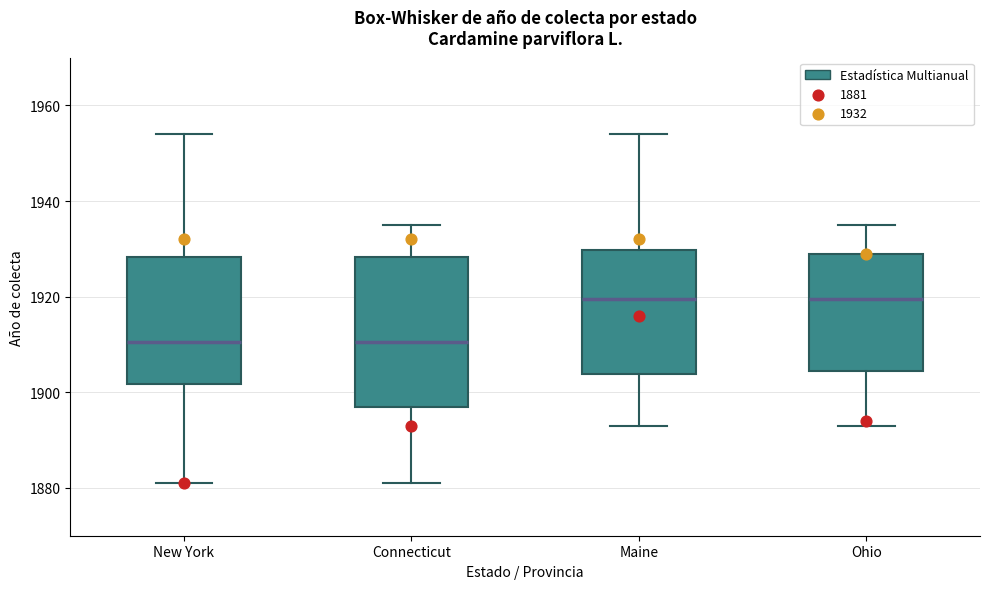

Reading left to right, transcribe this box plot: for each box, give where its median line is, the range the box spans, and where its two whiskers end, as read against the y-axis. The values are not printed on the chart, so give them approximately, as read against the axis.

New York: median 1910, box 1902 to 1928, whiskers 1882 to 1954
Connecticut: median 1910, box 1898 to 1928, whiskers 1882 to 1936
Maine: median 1920, box 1904 to 1930, whiskers 1894 to 1954
Ohio: median 1920, box 1904 to 1930, whiskers 1894 to 1936